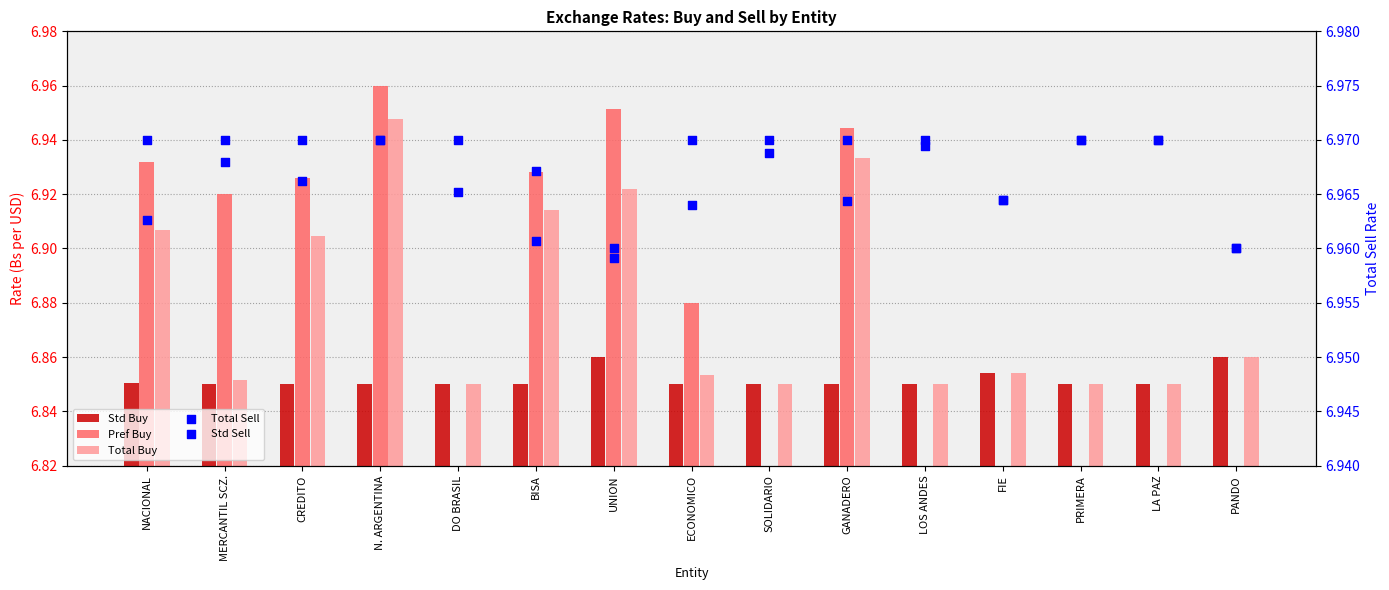

What are all the series names shown in the legend?

Std Buy, Pref Buy, Total Buy, Total Sell, Std Sell